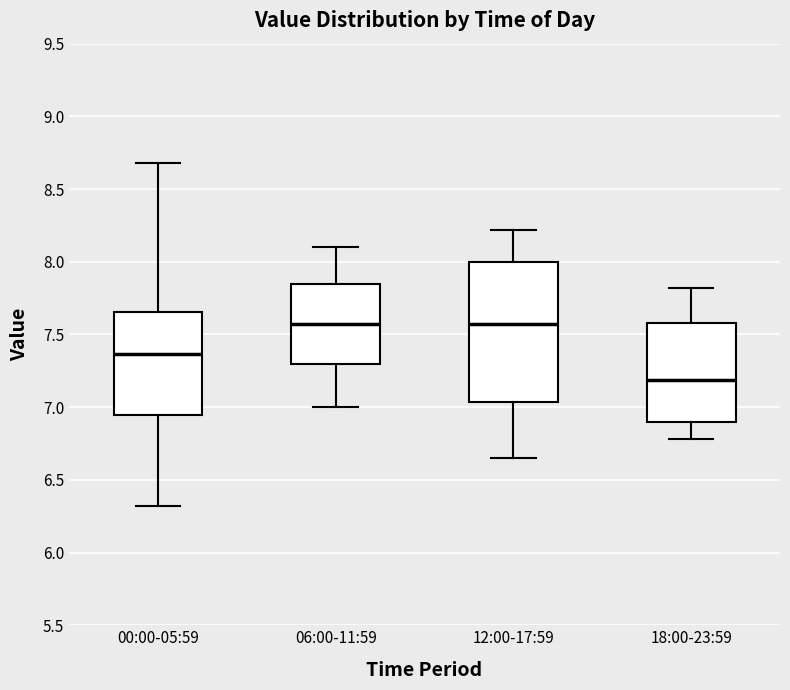

Reading left to right, transcribe this box plot: for each box, give where its median line is, the range the box spans, and where its two whiskers end, as read against the y-axis. The values are not printed on the chart, so give them approximately, as read against the axis.

00:00-05:59: median 7.35, box 6.95 to 7.65, whiskers 6.30 to 8.70
06:00-11:59: median 7.60, box 7.30 to 7.85, whiskers 7.00 to 8.10
12:00-17:59: median 7.60, box 7.05 to 8.00, whiskers 6.65 to 8.20
18:00-23:59: median 7.20, box 6.90 to 7.60, whiskers 6.80 to 7.80